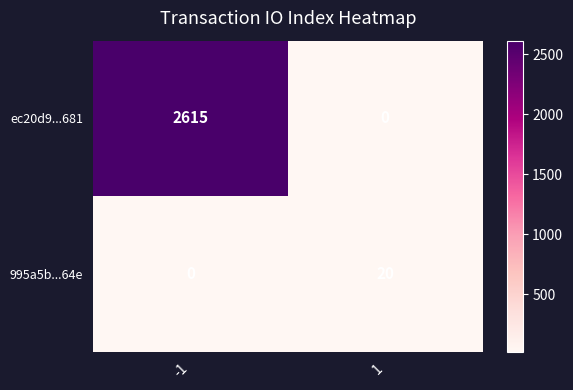

Reading left to right, what are all the values shown in this chart?

ec20d9...681: -1=2615	1=0
995a5b...64e: -1=0	1=20